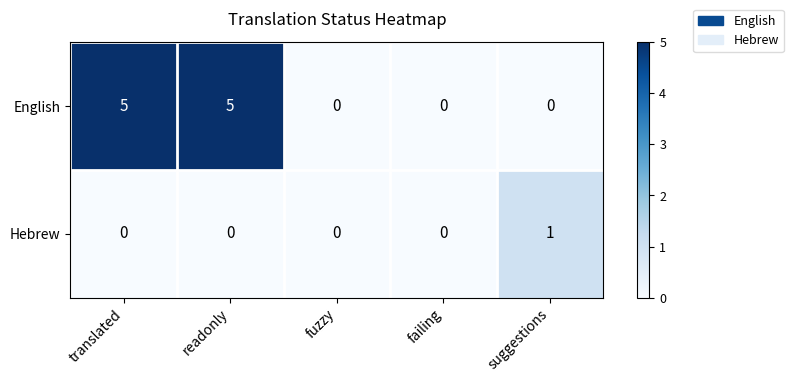

What is the maximum value shown in the chart?

5